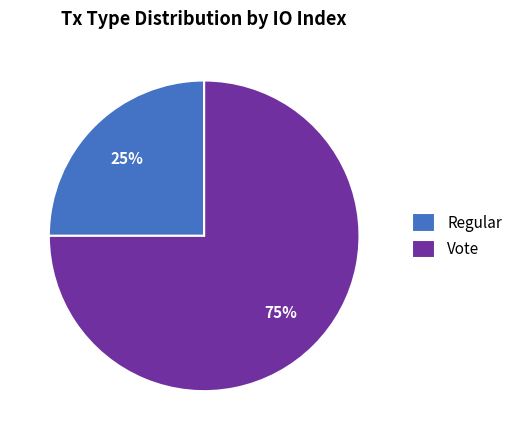

To the nearest percent, what is the average slice percentage?

50%